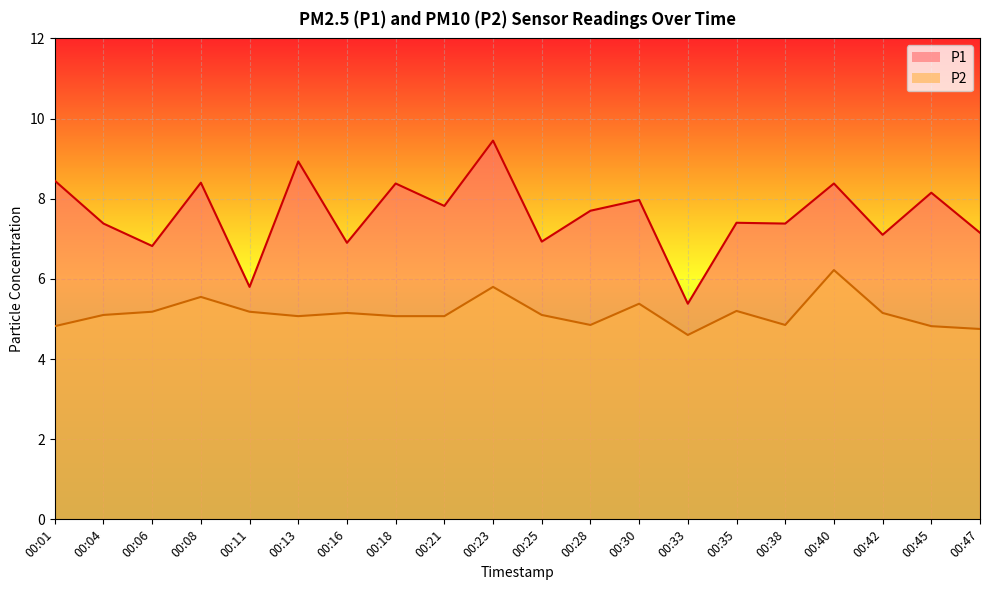

Reading left to right, what are all the values shown in this chart?

P1: 00:01=8.4	00:04=7.4	00:06=6.8	00:08=8.4	00:11=5.8	00:13=8.9	00:16=6.9	00:18=8.4	00:21=7.8	00:23=9.4	00:25=6.9	00:28=7.7	00:30=8.0	00:33=5.4	00:35=7.4	00:38=7.4	00:40=8.4	00:42=7.1	00:45=8.2	00:47=7.2
P2: 00:01=4.8	00:04=5.1	00:06=5.2	00:08=5.5	00:11=5.2	00:13=5.1	00:16=5.2	00:18=5.1	00:21=5.1	00:23=5.8	00:25=5.1	00:28=4.8	00:30=5.4	00:33=4.6	00:35=5.2	00:38=4.8	00:40=6.2	00:42=5.2	00:45=4.8	00:47=4.8